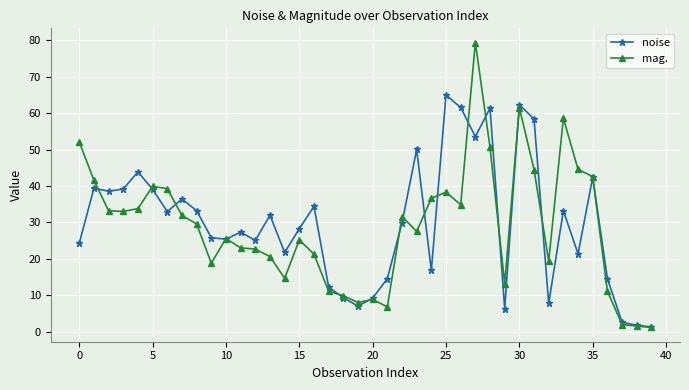

Rank the series by their maximum value, from lowest to highest.

noise, mag.